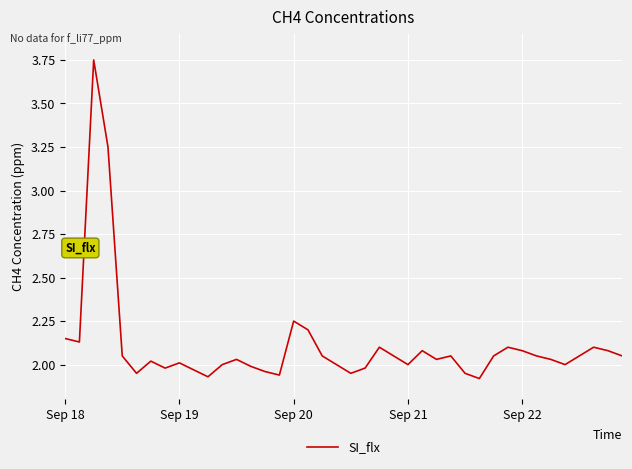

Does the chart display data point markers on the line(s)?

No